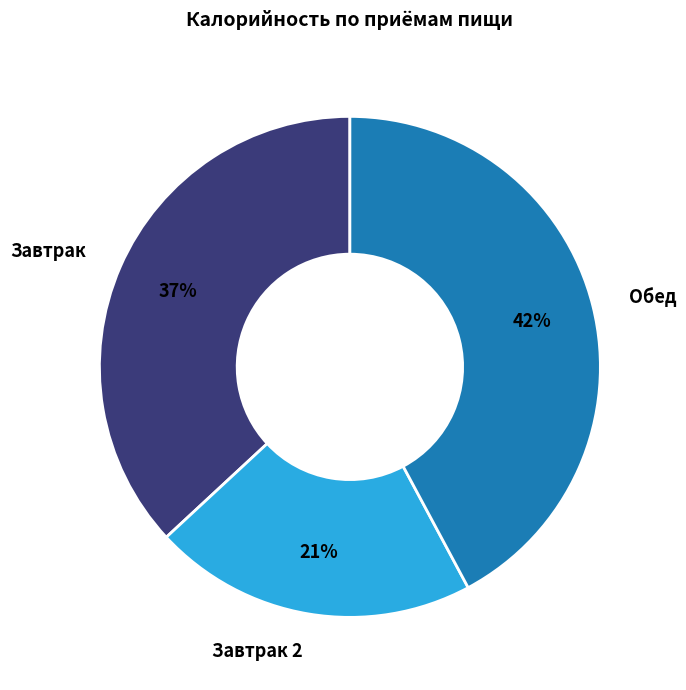

Approximately how many times larger is the value at Завтрак 2 compared to Обед?

0.5